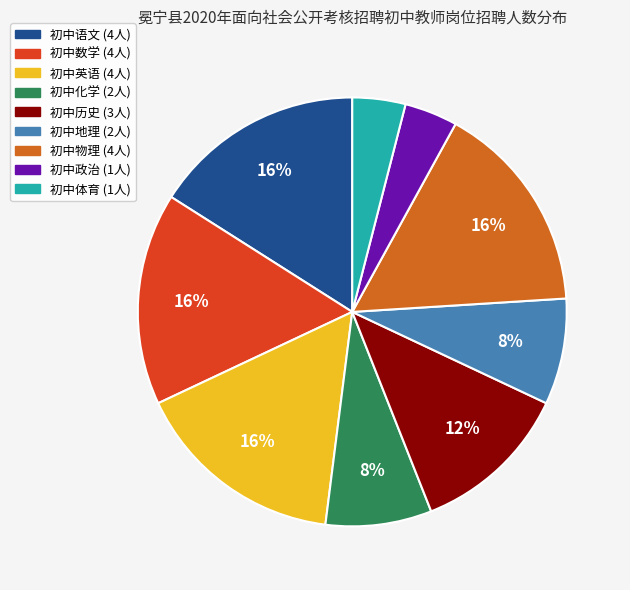

To the nearest percent, what percentage of the pie is 初中政治?

4%